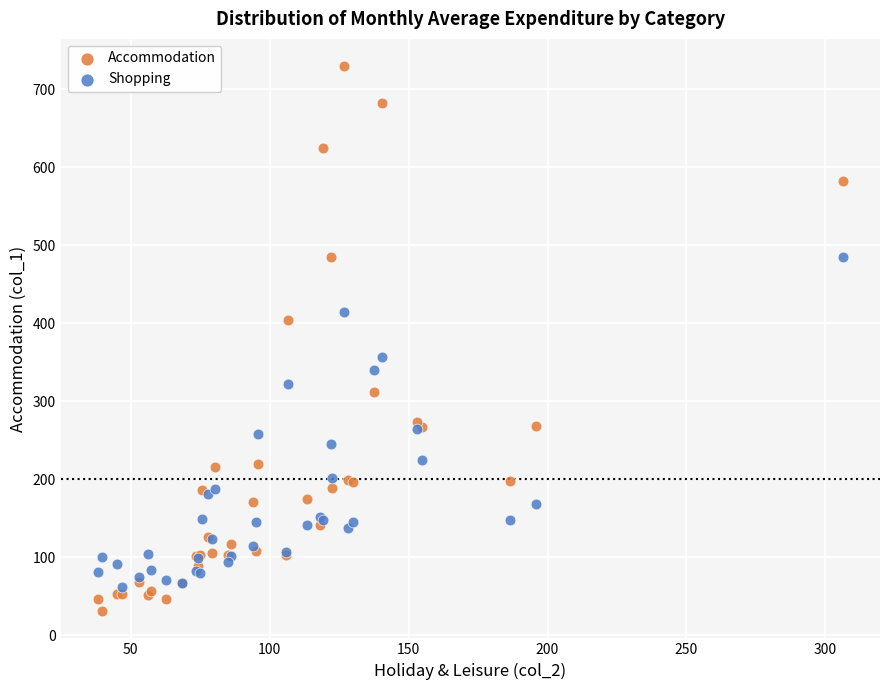

Which series has the largest Y range (max minus min)?

Accommodation